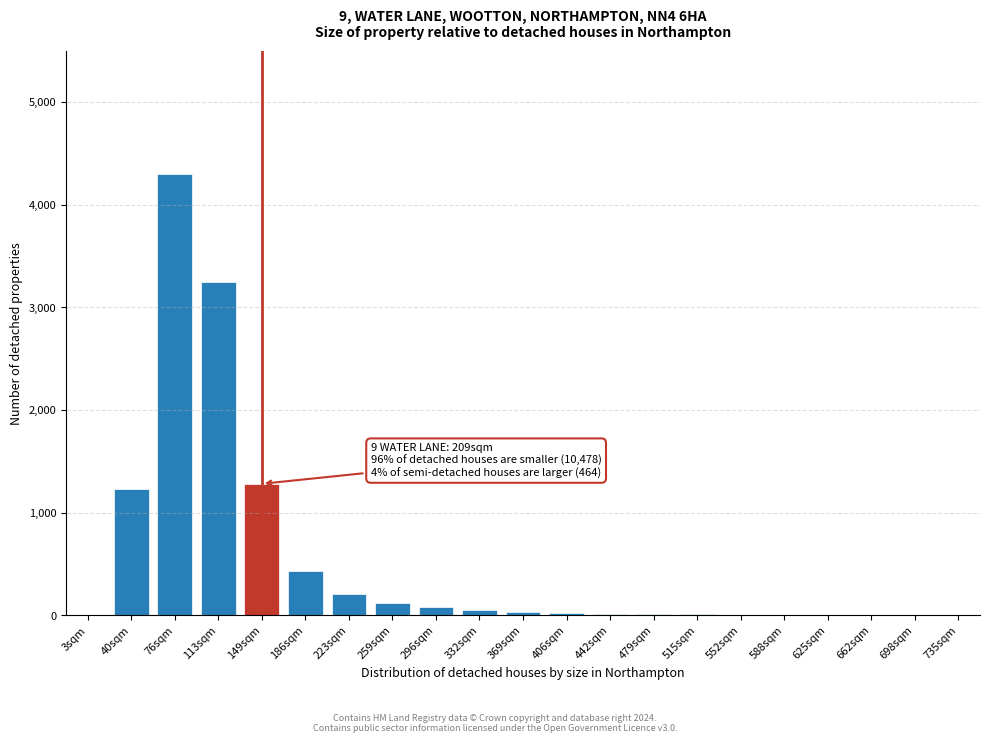

What is the maximum value shown in the chart?

4300